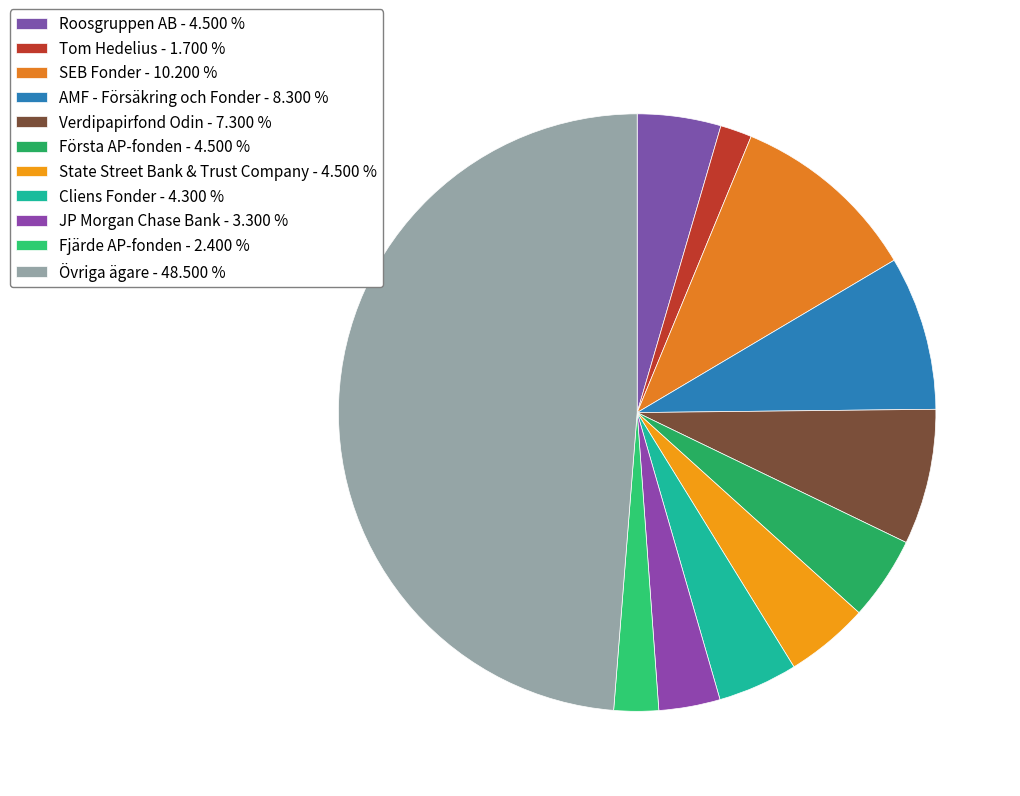

How many segments does this pie chart have?

11